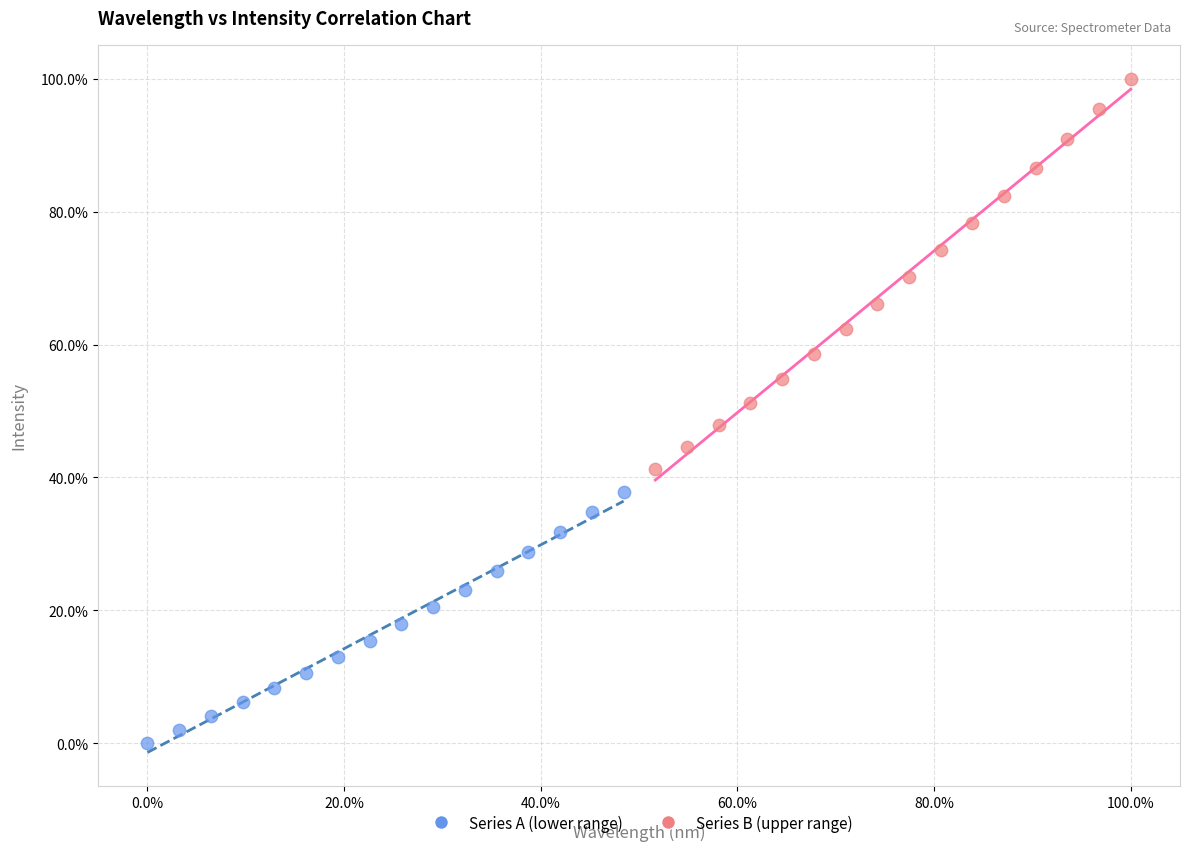

Which series has the largest Y range (max minus min)?

Series B (upper range)